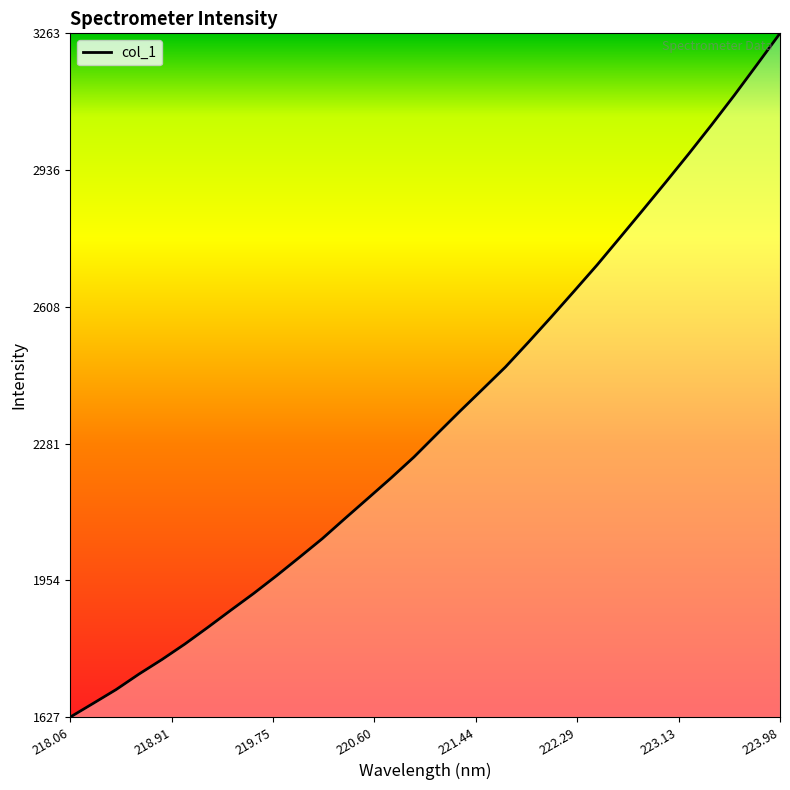

What is the minimum value shown in the chart?

1626.6